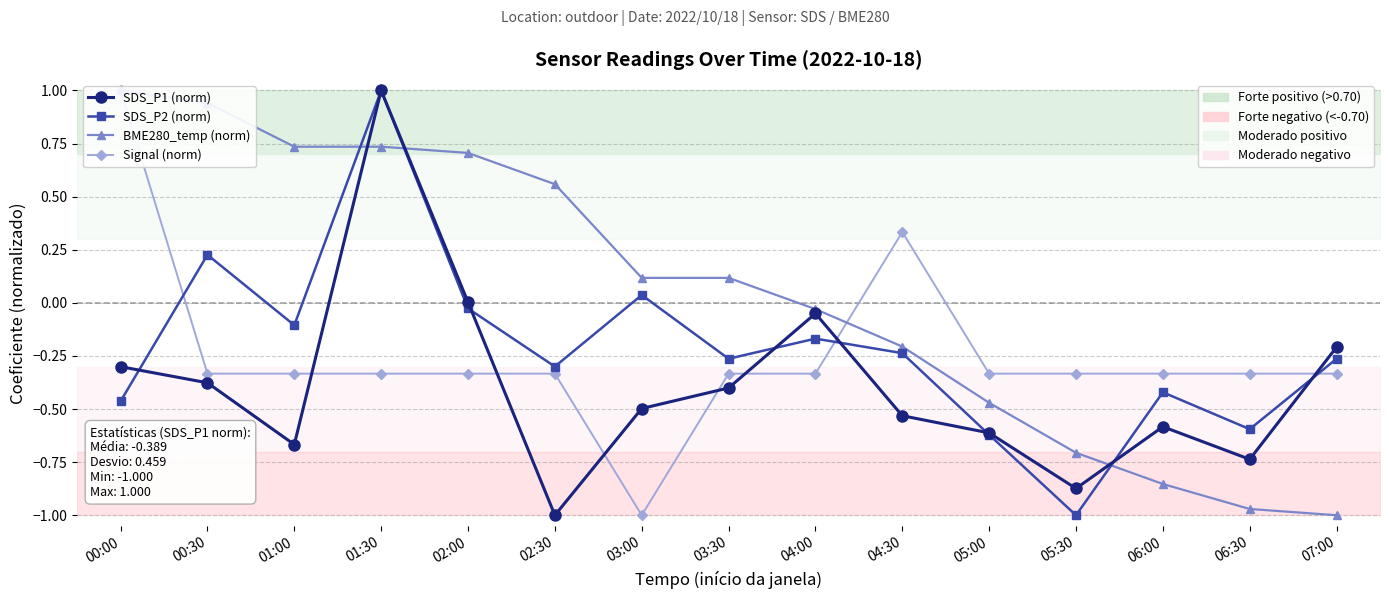

How many interior local valleys does the Signal (norm) series have?

1